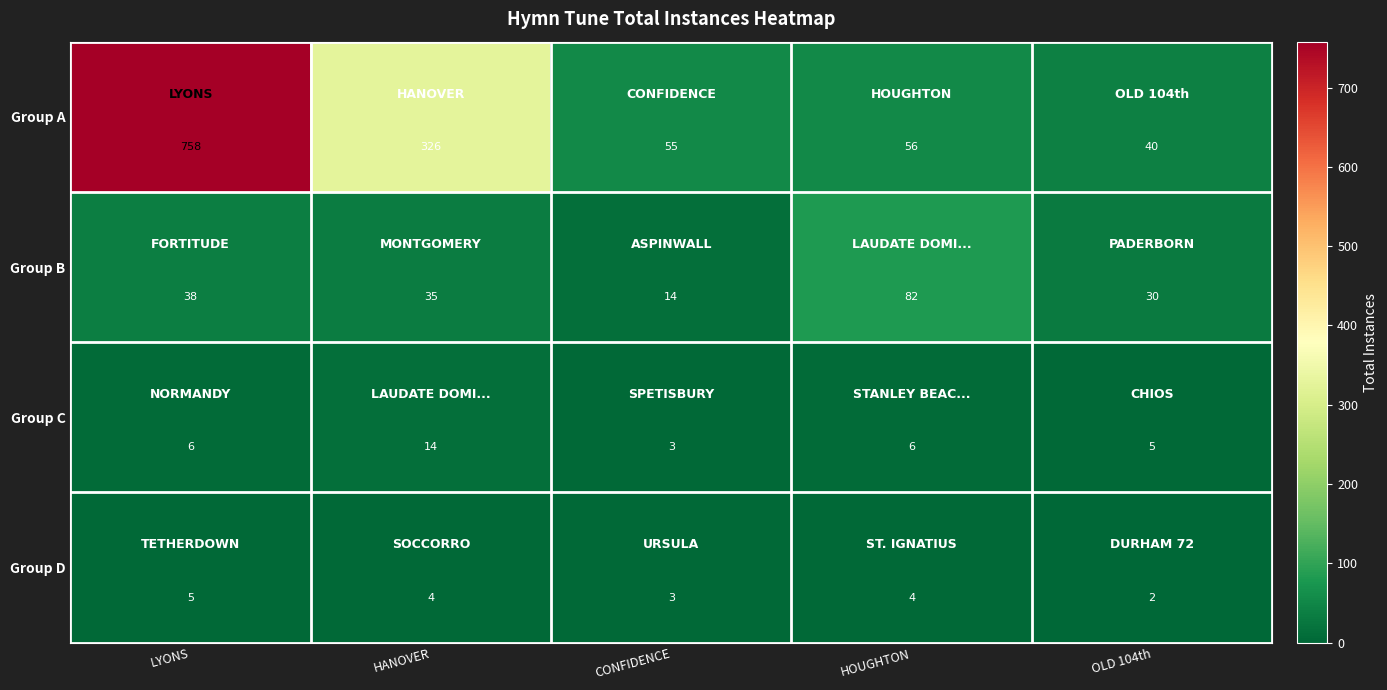

What is the spread (max minus min) of values at CONFIDENCE?

52